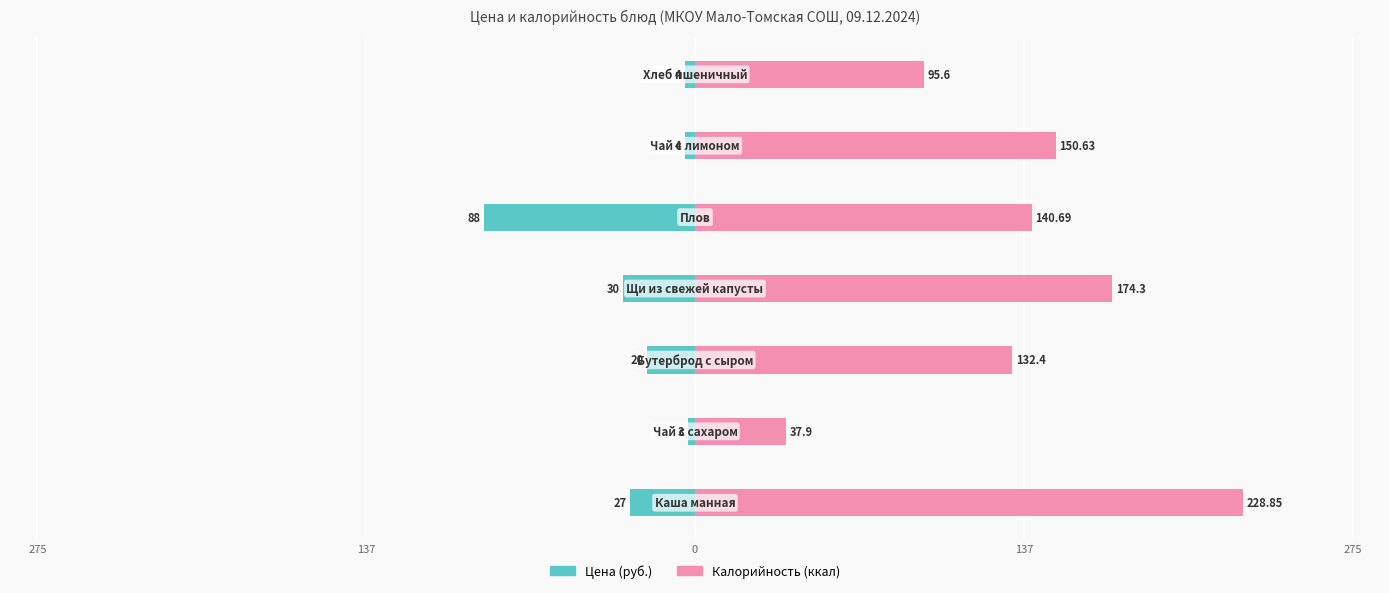

What is the average value of the Цена (руб.) series?

-25.1